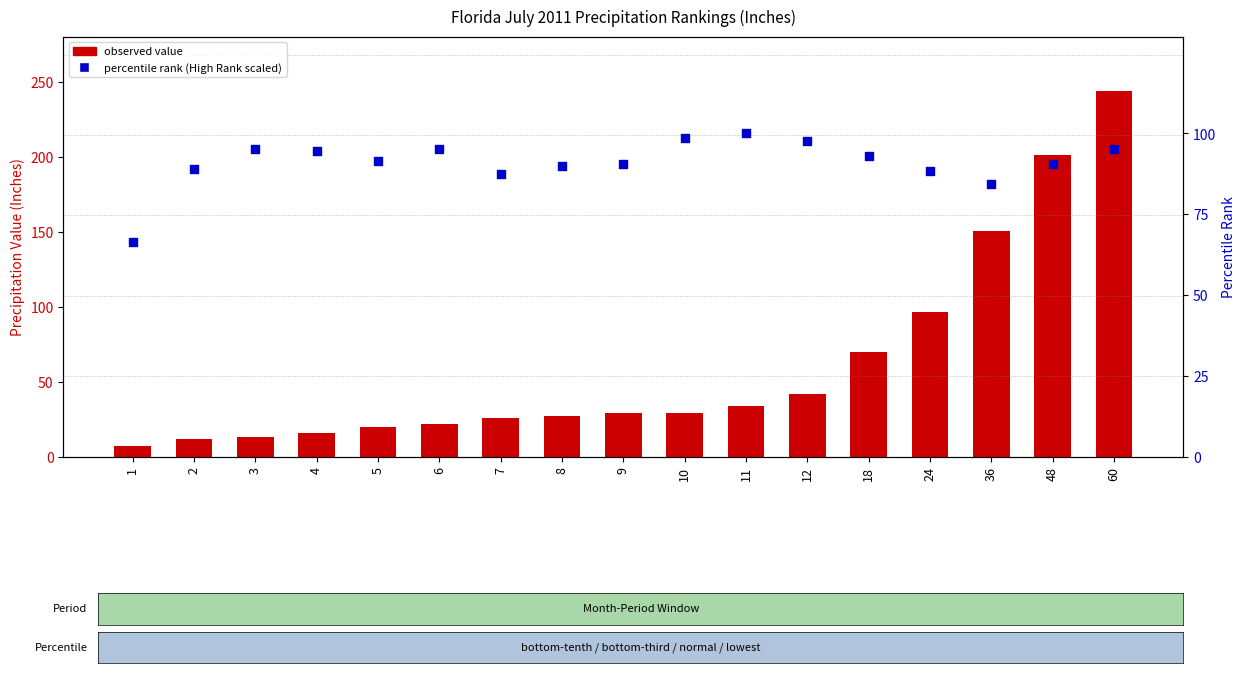

What is the total value across all series at 10?

127.8